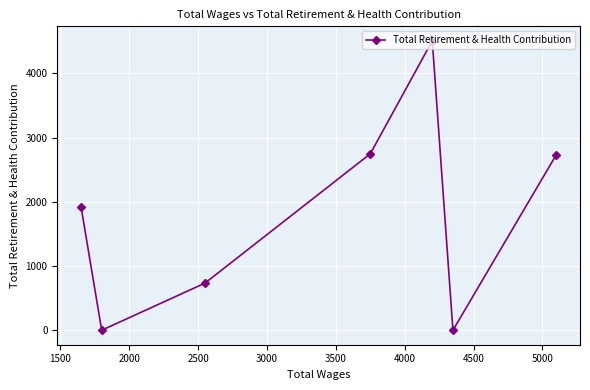

What is the average value?

1806